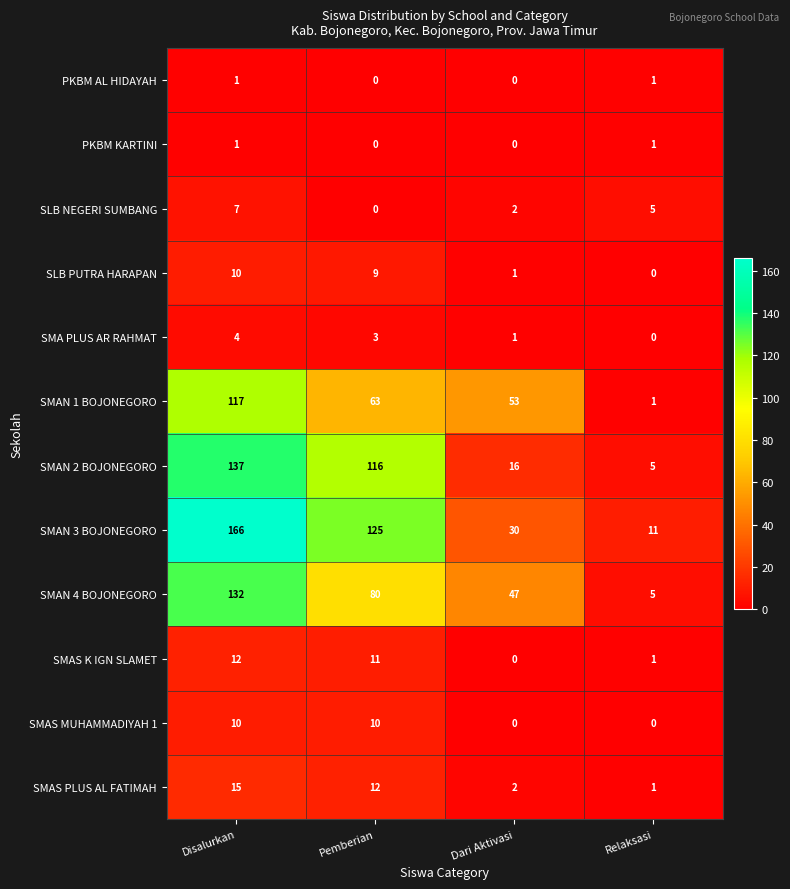

How many SLB NEGERI SUMBANG values are between 2 and 7?

3